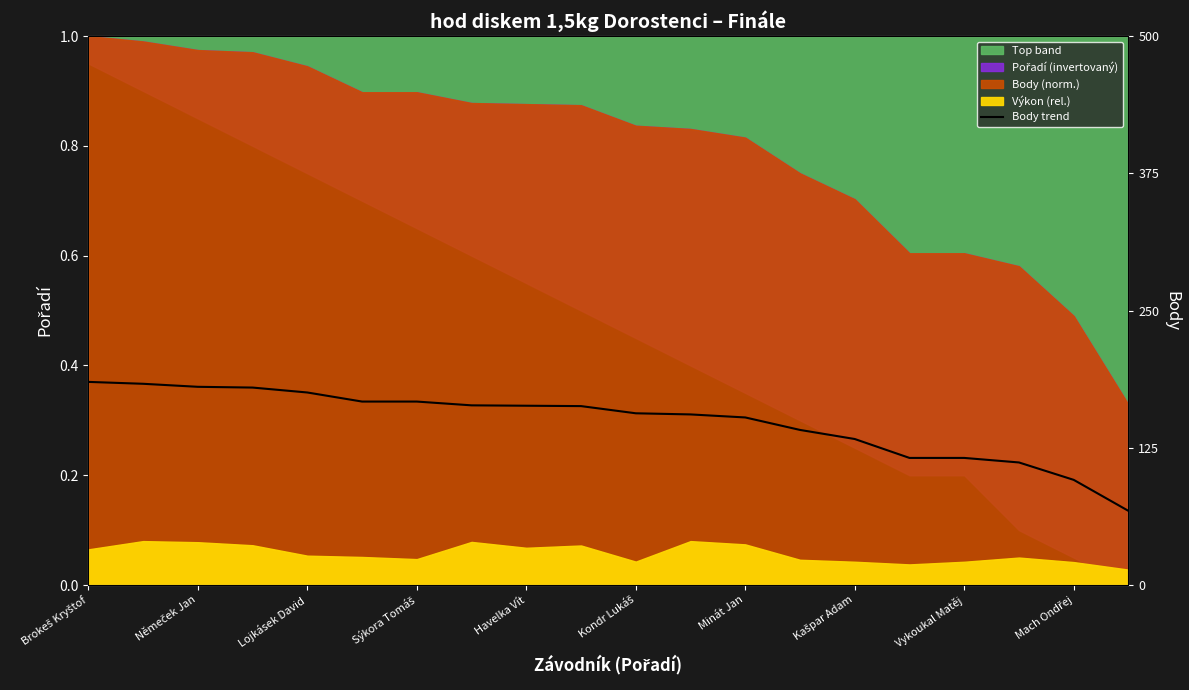

At which category does the chart reach its peak across all series?

Brokeš Kryštof